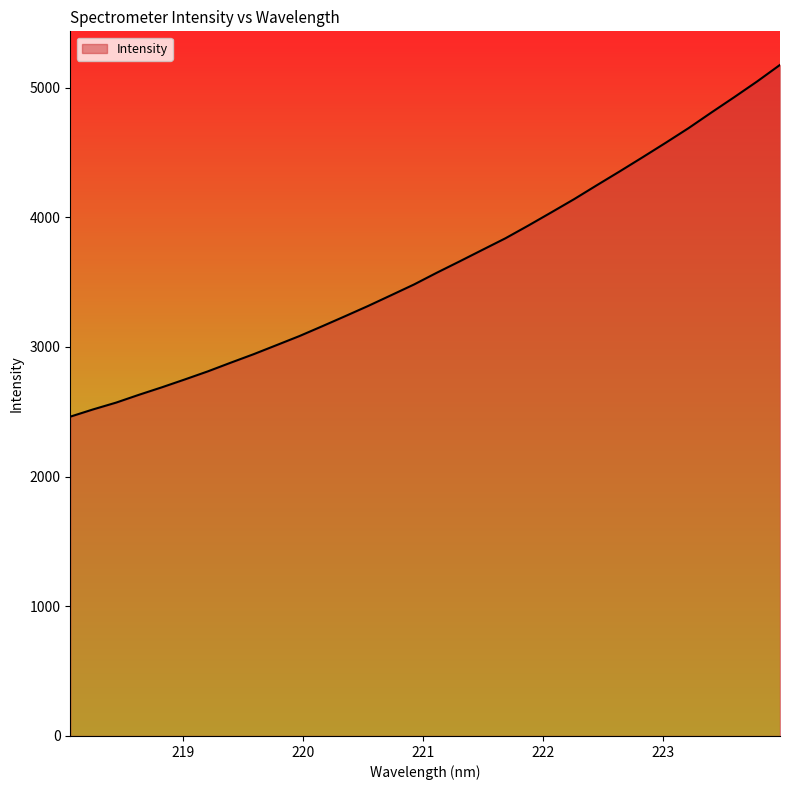

What is the maximum value shown in the chart?

5175.5